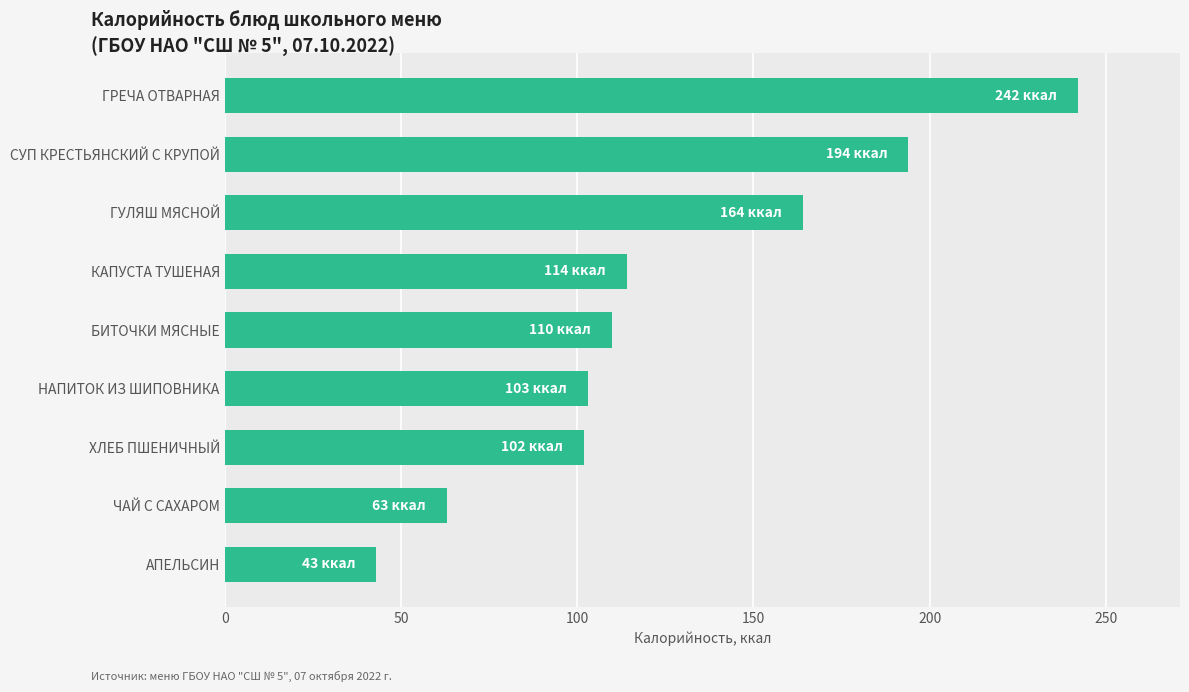

Approximately how many times larger is the value at ГРЕЧА ОТВАРНАЯ compared to ЧАЙ С САХАРОМ?

3.8